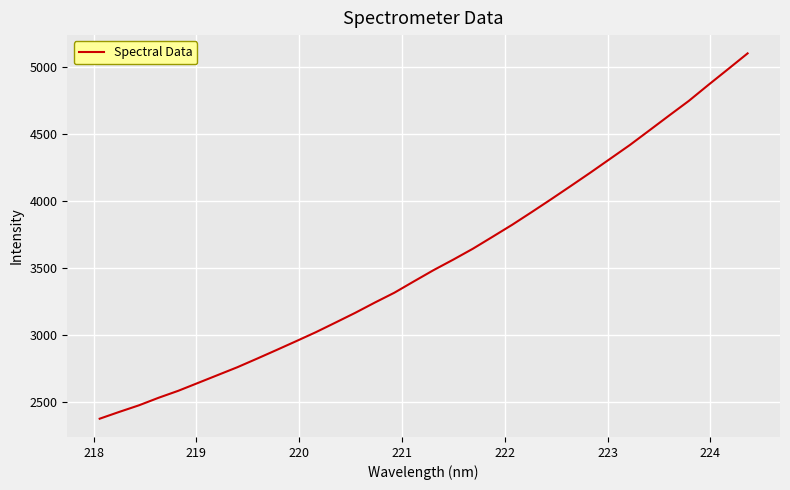

What is the greatest value displayed?

5101.9